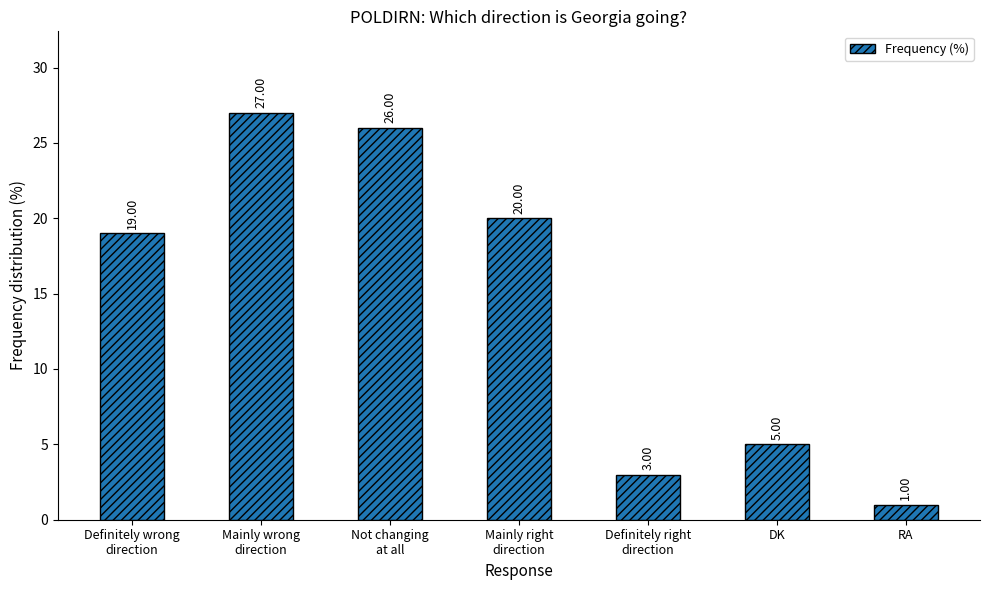

Between RA and DK, which is larger?

DK